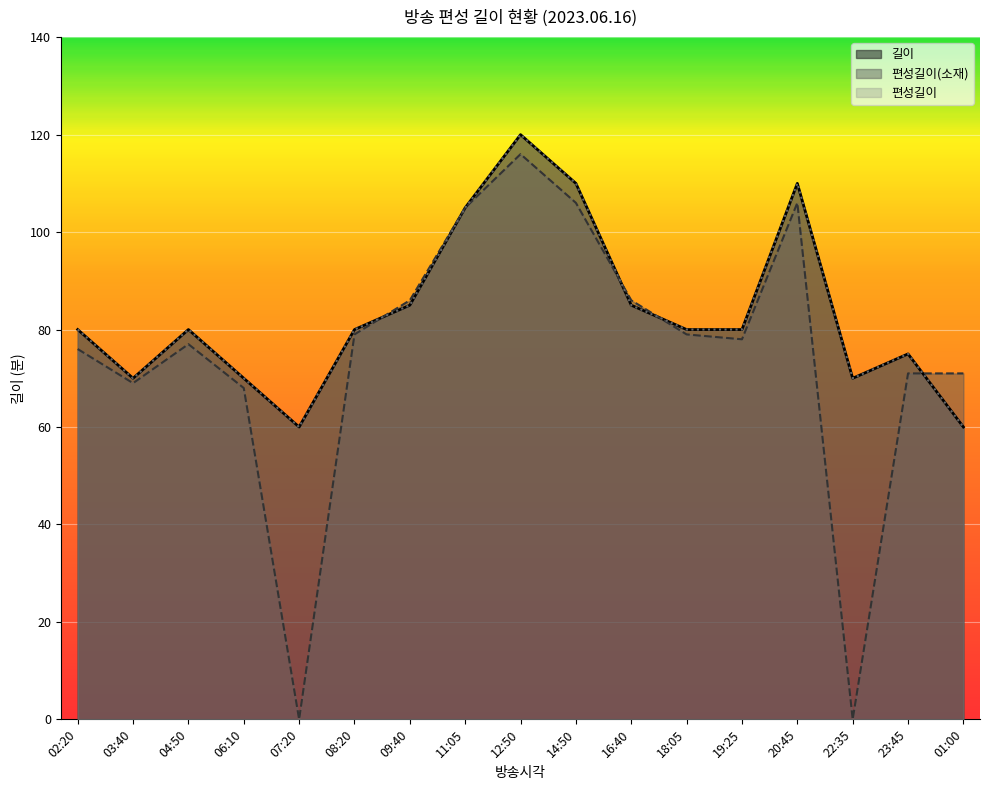

At which category is the sum across all series the highest?

12:50